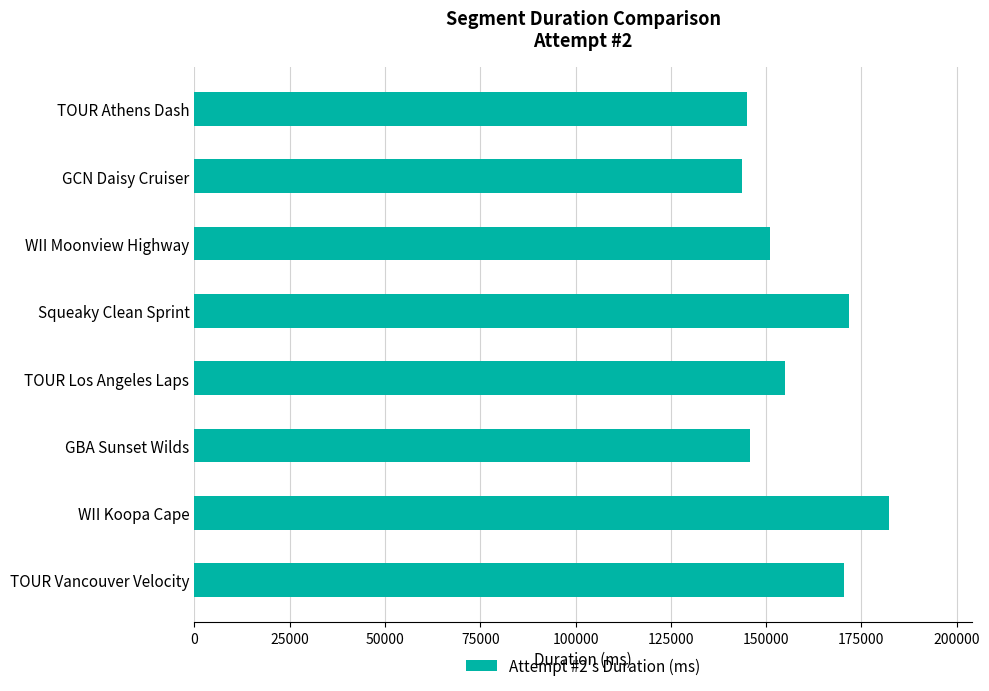

Which has a higher value, WII Moonview Highway or GBA Sunset Wilds?

WII Moonview Highway